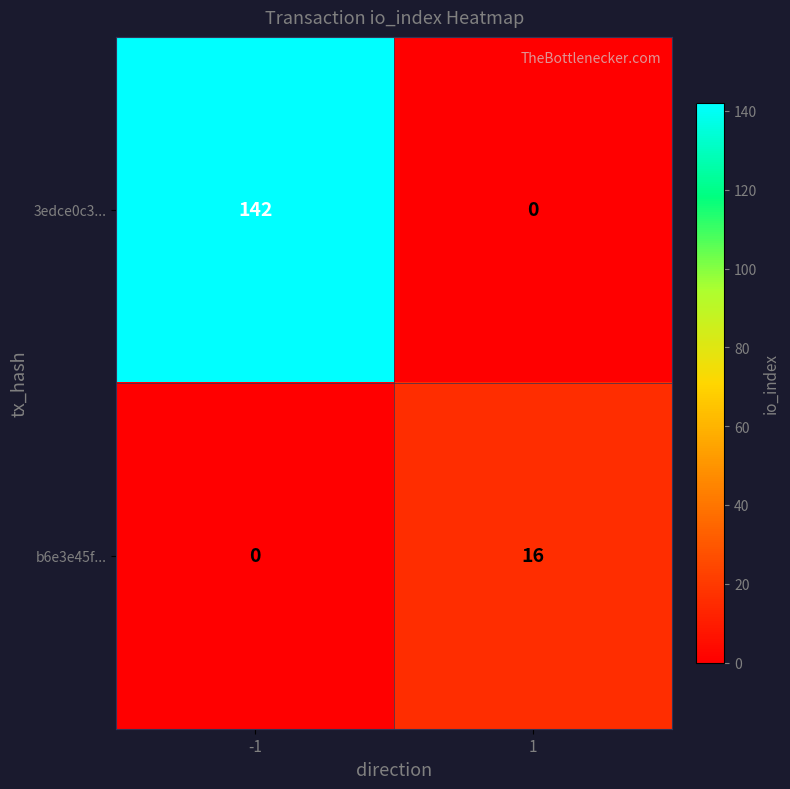

Reading left to right, extract all data points from this chart.

3edce0c3...: -1=142	1=0
b6e3e45f...: -1=0	1=16